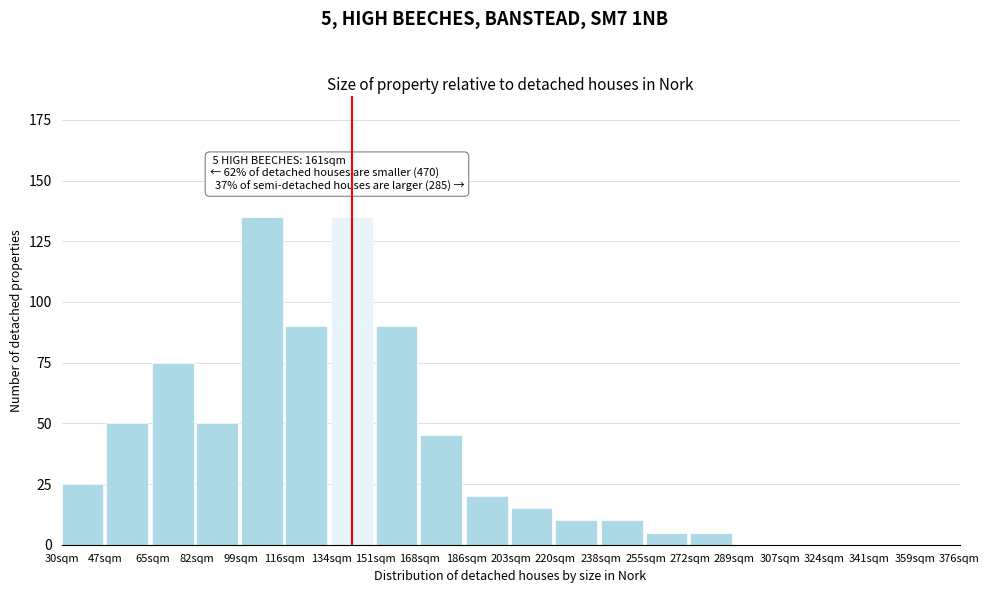

Reading left to right, transcribe all the data shown in this chart.

30sqm=25	47sqm=50	65sqm=75	82sqm=50	99sqm=135	116sqm=90	134sqm=135	151sqm=90	168sqm=45	186sqm=20	203sqm=15	220sqm=10	238sqm=10	255sqm=5	272sqm=5	289sqm=0	307sqm=0	324sqm=0	341sqm=0	359sqm=0